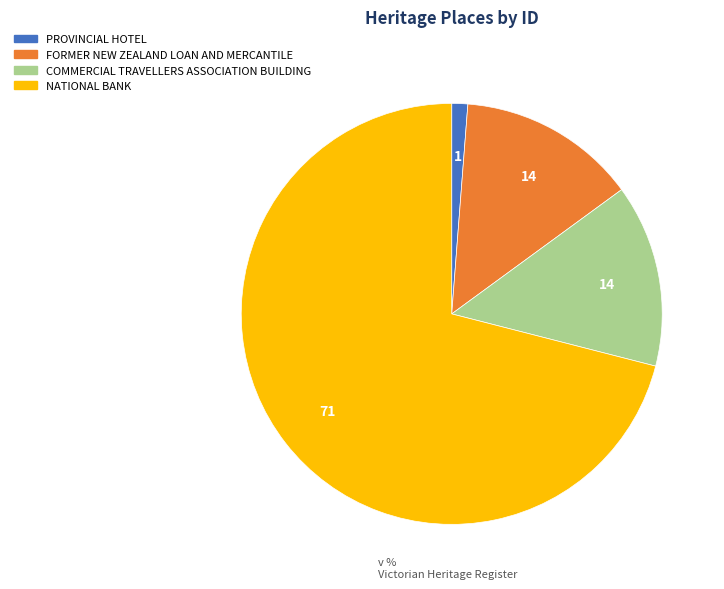

Which has a higher value, COMMERCIAL TRAVELLERS ASSOCIATION BUILDING or NATIONAL BANK?

NATIONAL BANK